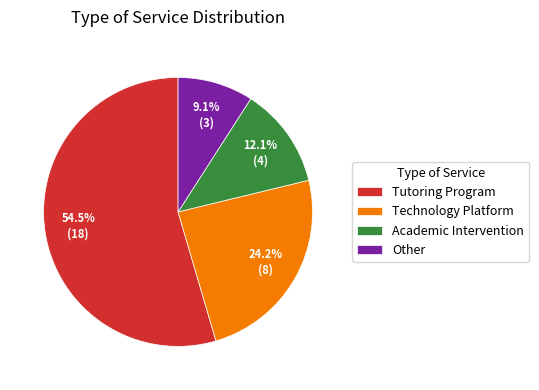

Which category accounts for the majority?

Tutoring Program